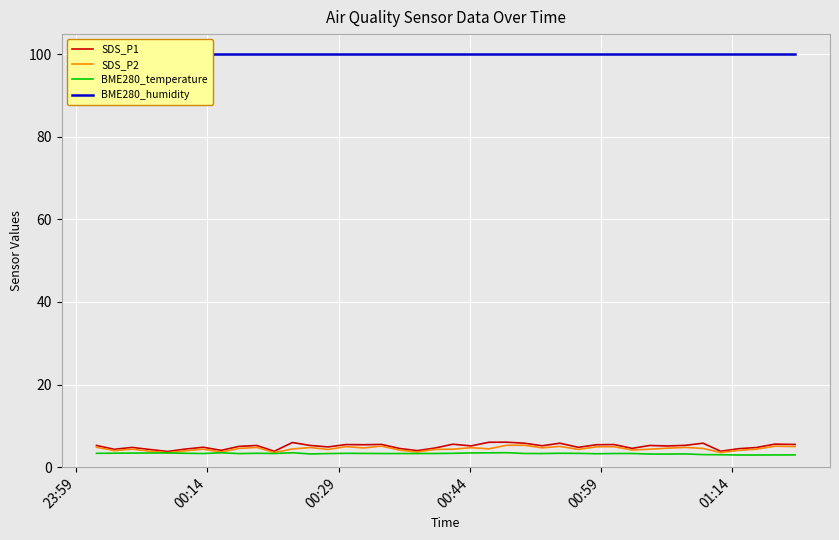

True or false: SDS_P1 and BME280_temperature cross at least once.

False